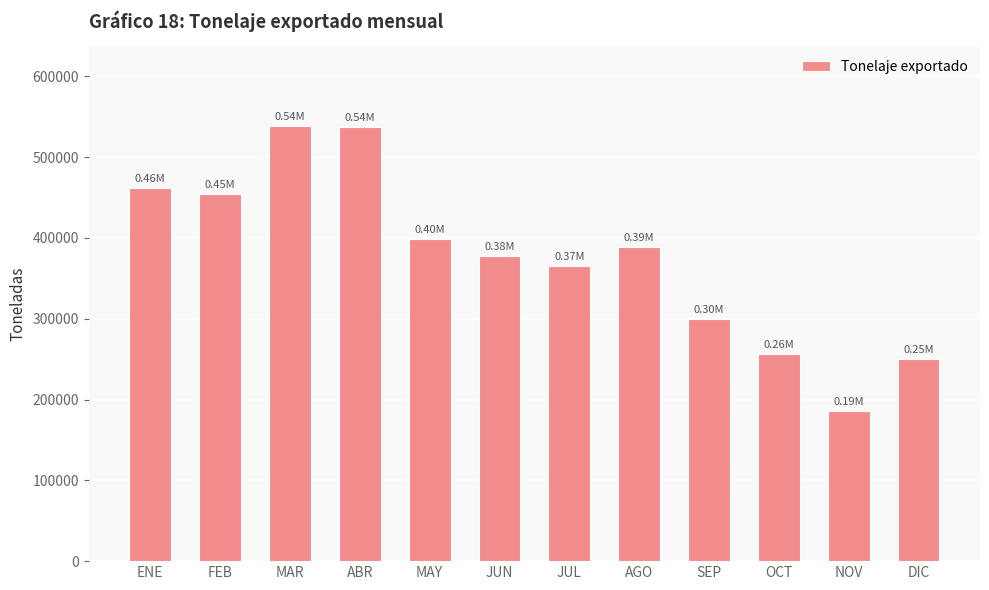

What is the label of the 10th bar from the left?

OCT